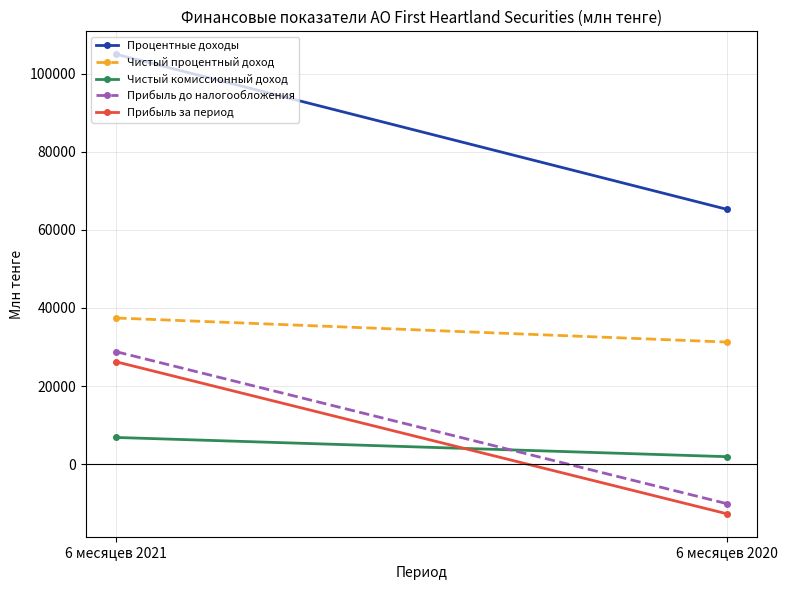

Count the Прибыль до налогообложения values in the range -10113 to 28798.

2